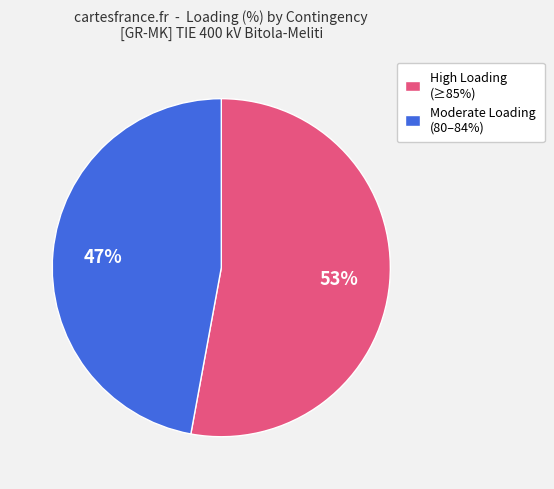

Which has a higher value, High Loading (≥85%) or Moderate Loading (80–84%)?

High Loading (≥85%)